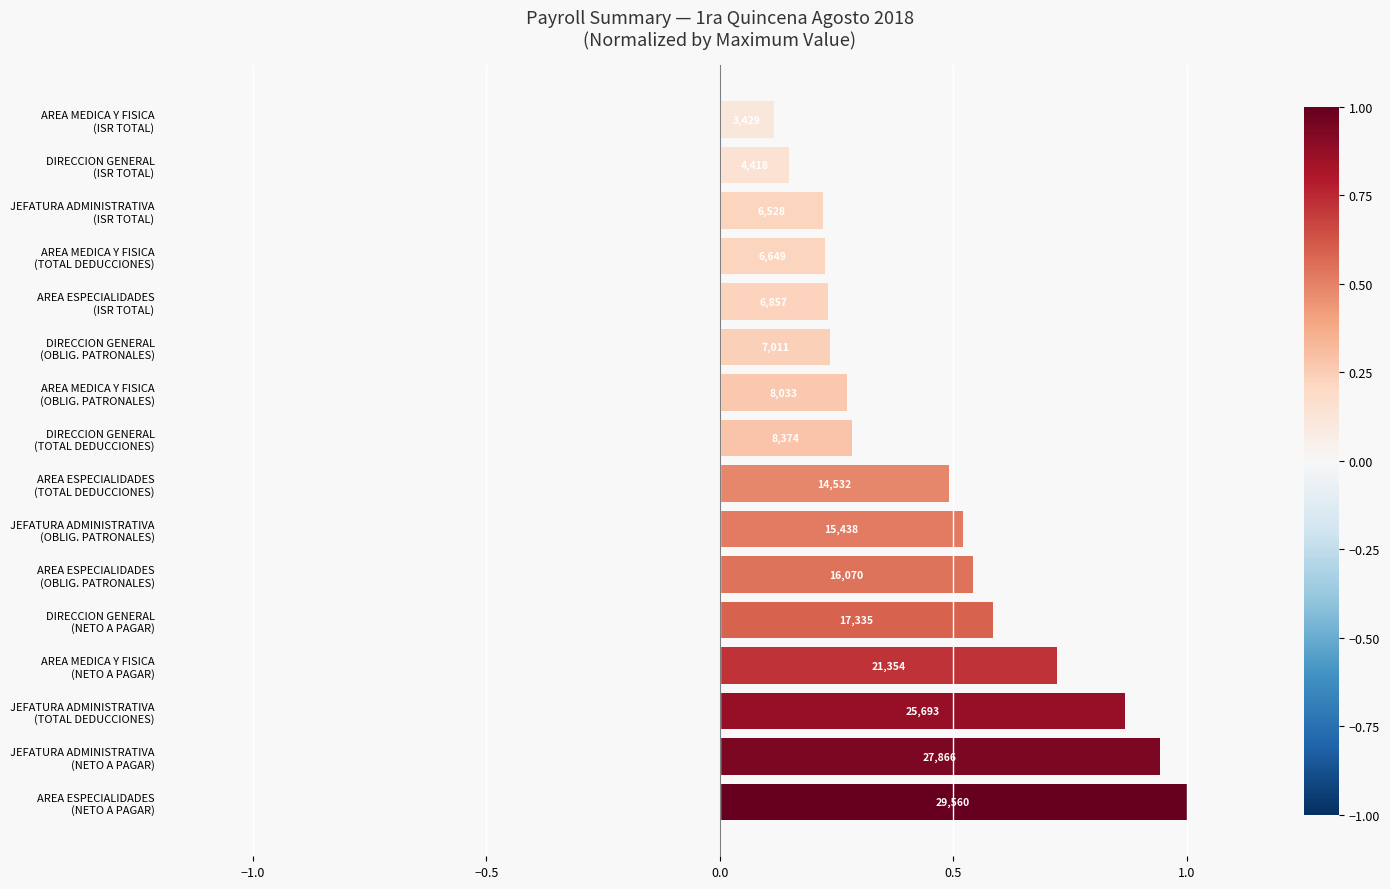

Are the bars horizontal?

Yes